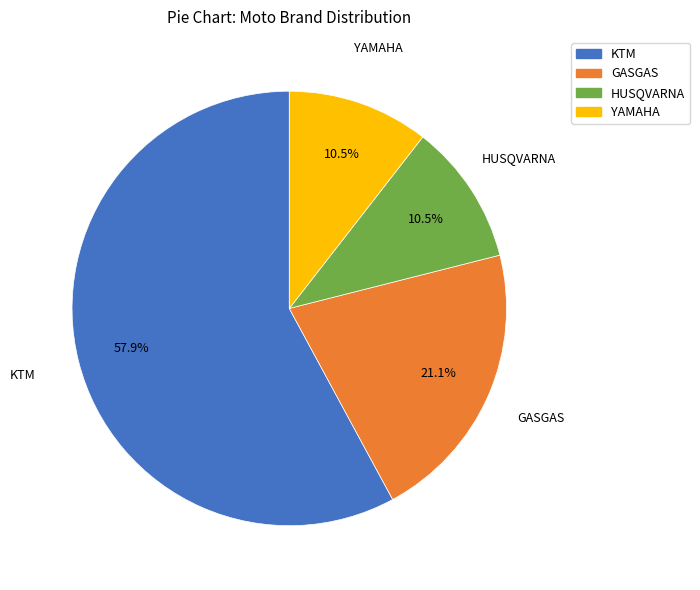

Which slice is the largest?

KTM